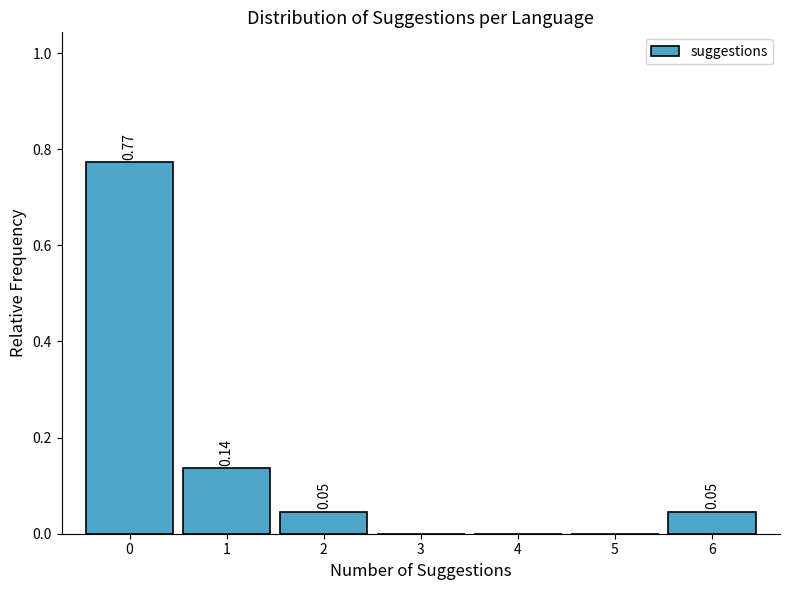

Which range on the x-axis has the tallest bar?

-0.5 to 0.5